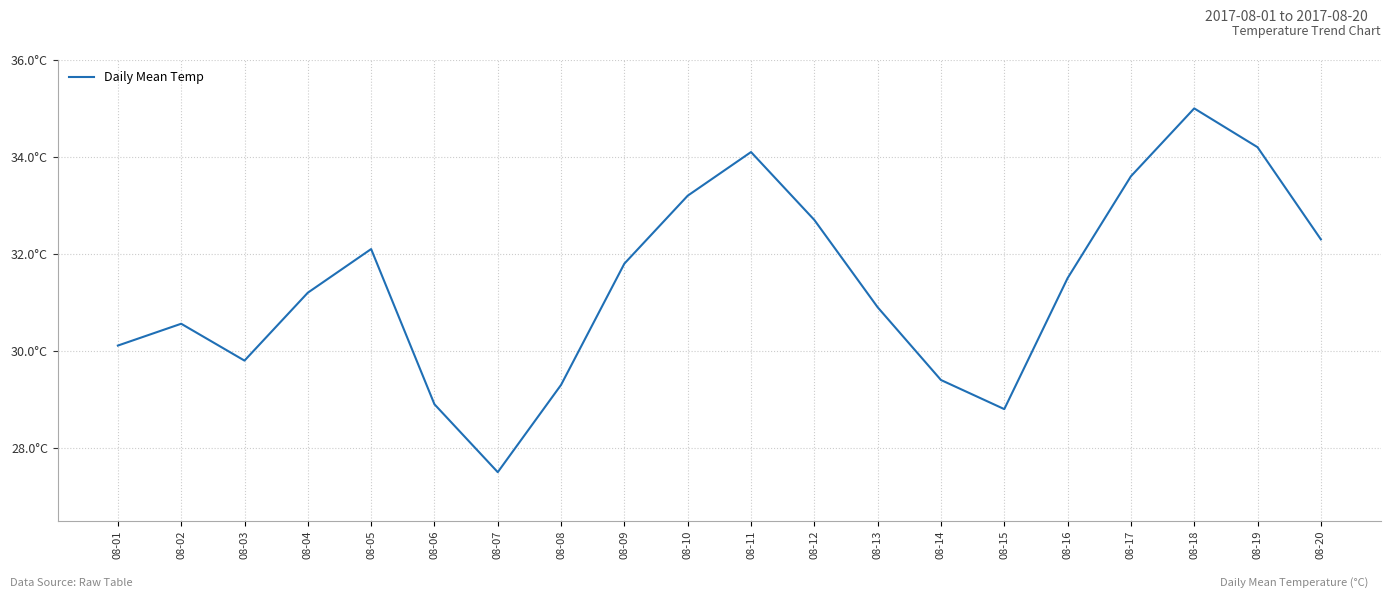

List the labels in order of value, smallest first.

08-07, 08-15, 08-06, 08-08, 08-14, 08-03, 08-01, 08-02, 08-13, 08-04, 08-16, 08-09, 08-05, 08-20, 08-12, 08-10, 08-17, 08-11, 08-19, 08-18